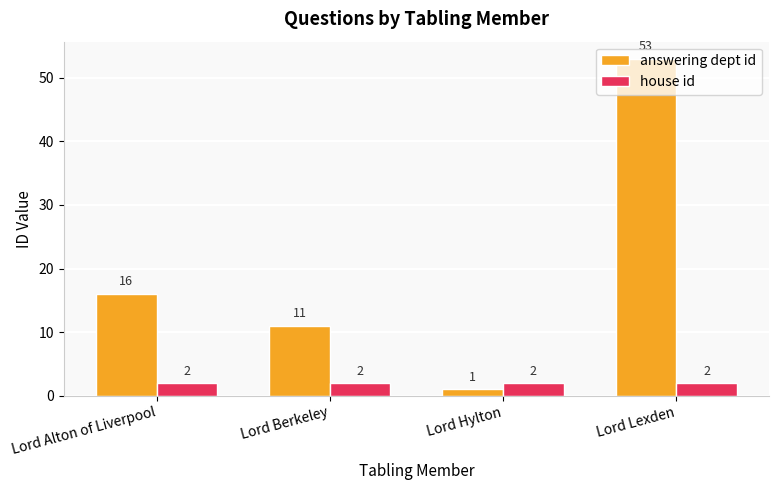

What is the difference between the maximum and second lowest values in the answering dept id series?

42